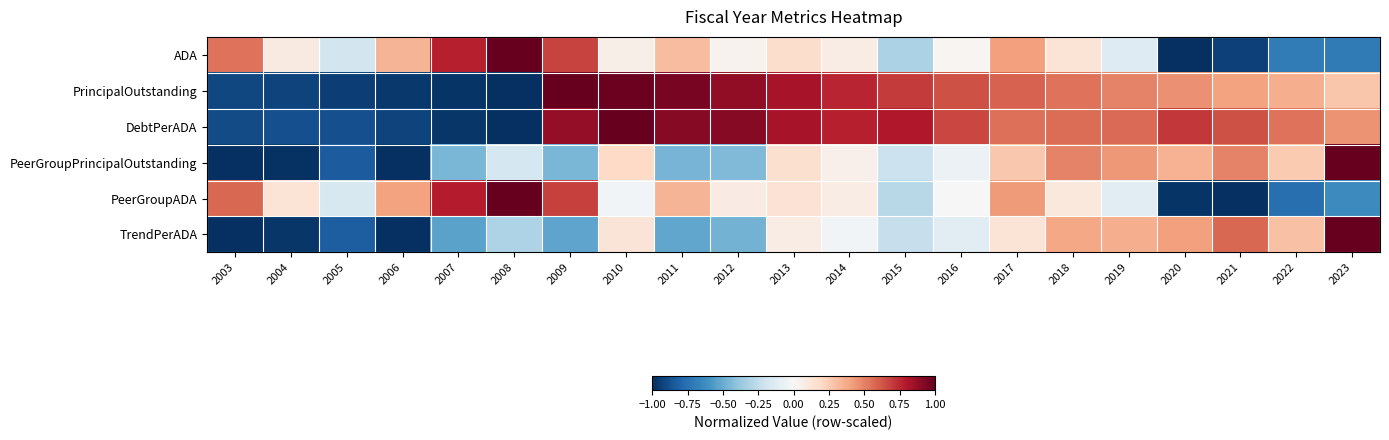

Reading right to left, extract all data points from this chart.

ADA: 2023=-0.7	2022=-0.7	2021=-0.9	2020=-1.0	2019=-0.1	2018=0.1	2017=0.4	2016=0.0	2015=-0.3	2014=0.1	2013=0.2	2012=0.0	2011=0.3	2010=0.1	2009=0.7	2008=1.0	2007=0.8	2006=0.3	2005=-0.2	2004=0.1	2003=0.5
PrincipalOutstanding: 2023=0.3	2022=0.4	2021=0.4	2020=0.5	2019=0.5	2018=0.5	2017=0.6	2016=0.6	2015=0.7	2014=0.8	2013=0.8	2012=0.9	2011=0.9	2010=1.0	2009=1.0	2008=-1.0	2007=-1.0	2006=-1.0	2005=-0.9	2004=-0.9	2003=-0.9
DebtPerADA: 2023=0.5	2022=0.5	2021=0.6	2020=0.7	2019=0.6	2018=0.6	2017=0.5	2016=0.7	2015=0.8	2014=0.8	2013=0.8	2012=0.9	2011=0.9	2010=1.0	2009=0.9	2008=-1.0	2007=-1.0	2006=-0.9	2005=-0.9	2004=-0.9	2003=-0.9
PeerGroupPrincipalOutstanding: 2023=1.0	2022=0.3	2021=0.5	2020=0.3	2019=0.4	2018=0.5	2017=0.3	2016=-0.1	2015=-0.2	2014=0.0	2013=0.2	2012=-0.4	2011=-0.5	2010=0.2	2009=-0.5	2008=-0.2	2007=-0.5	2006=-1.0	2005=-0.8	2004=-1.0	2003=-1.0
PeerGroupADA: 2023=-0.6	2022=-0.8	2021=-1.0	2020=-1.0	2019=-0.1	2018=0.1	2017=0.4	2016=0.0	2015=-0.3	2014=0.1	2013=0.1	2012=0.1	2011=0.3	2010=-0.0	2009=0.7	2008=1.0	2007=0.8	2006=0.4	2005=-0.2	2004=0.1	2003=0.6
TrendPerADA: 2023=1.0	2022=0.3	2021=0.6	2020=0.4	2019=0.4	2018=0.4	2017=0.1	2016=-0.1	2015=-0.2	2014=-0.0	2013=0.1	2012=-0.5	2011=-0.5	2010=0.1	2009=-0.5	2008=-0.3	2007=-0.5	2006=-1.0	2005=-0.8	2004=-1.0	2003=-1.0